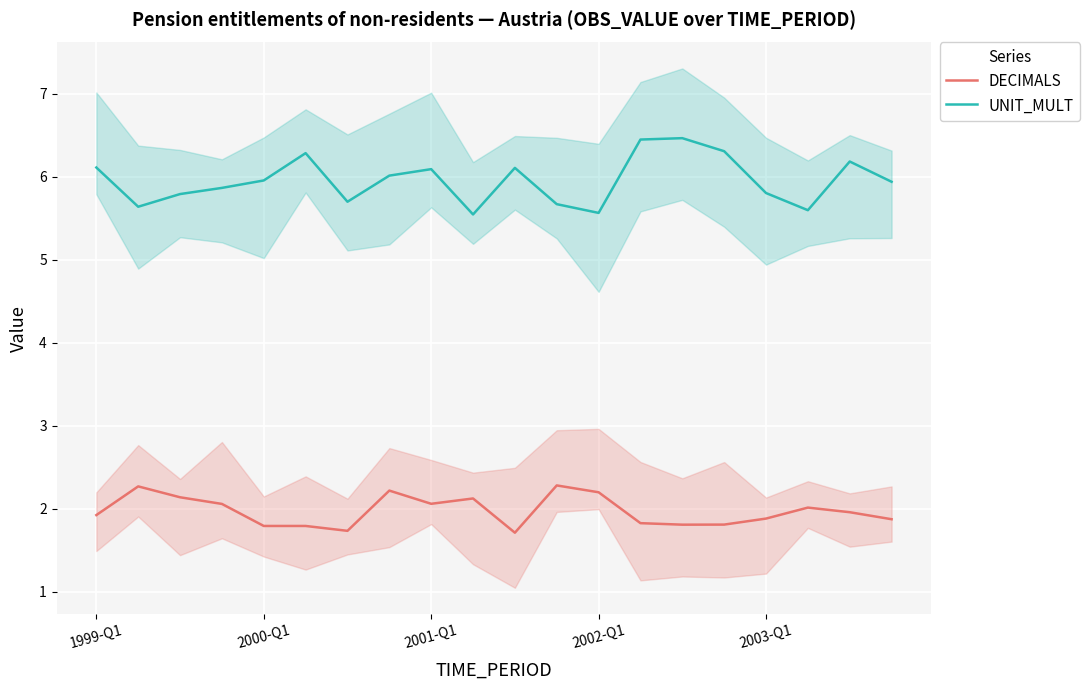

Which series has the largest total across all categories?

UNIT_MULT